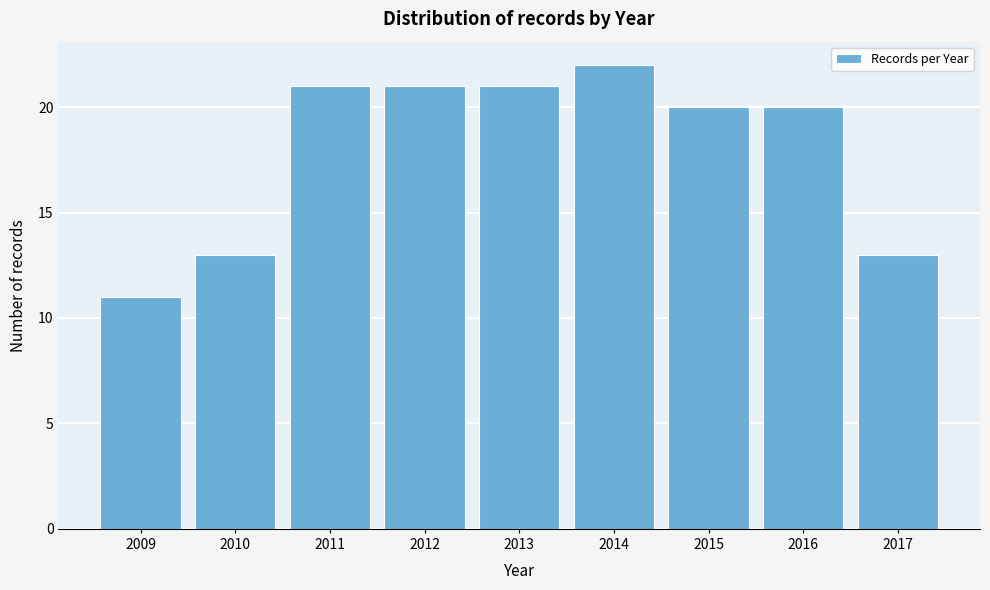

Reading right to left, transcribe all the data shown in this chart.

2017=13	2016=20	2015=20	2014=22	2013=21	2012=21	2011=21	2010=13	2009=11